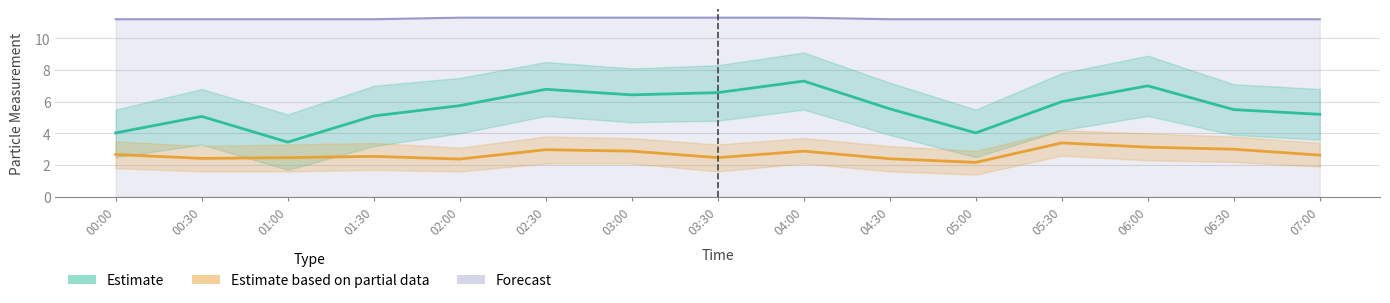

Reading right to left, what are all the values shown in this chart?

SDS P1 (Estimate): 07:00=5.2	06:30=5.5	06:00=7.0	05:30=6.0	05:00=4.0	04:30=5.5	04:00=7.3	03:30=6.6	03:00=6.4	02:30=6.8	02:00=5.8	01:30=5.1	01:00=3.5	00:30=5.1	00:00=4.0
SDS P2 (Partial estimate): 07:00=2.6	06:30=3.0	06:00=3.1	05:30=3.4	05:00=2.2	04:30=2.4	04:00=2.9	03:30=2.5	03:00=2.9	02:30=3.0	02:00=2.4	01:30=2.5	01:00=2.5	00:30=2.4	00:00=2.7
Temp (Forecast): 07:00=11.2	06:30=11.2	06:00=11.2	05:30=11.2	05:00=11.2	04:30=11.2	04:00=11.3	03:30=11.3	03:00=11.3	02:30=11.3	02:00=11.3	01:30=11.2	01:00=11.2	00:30=11.2	00:00=11.2